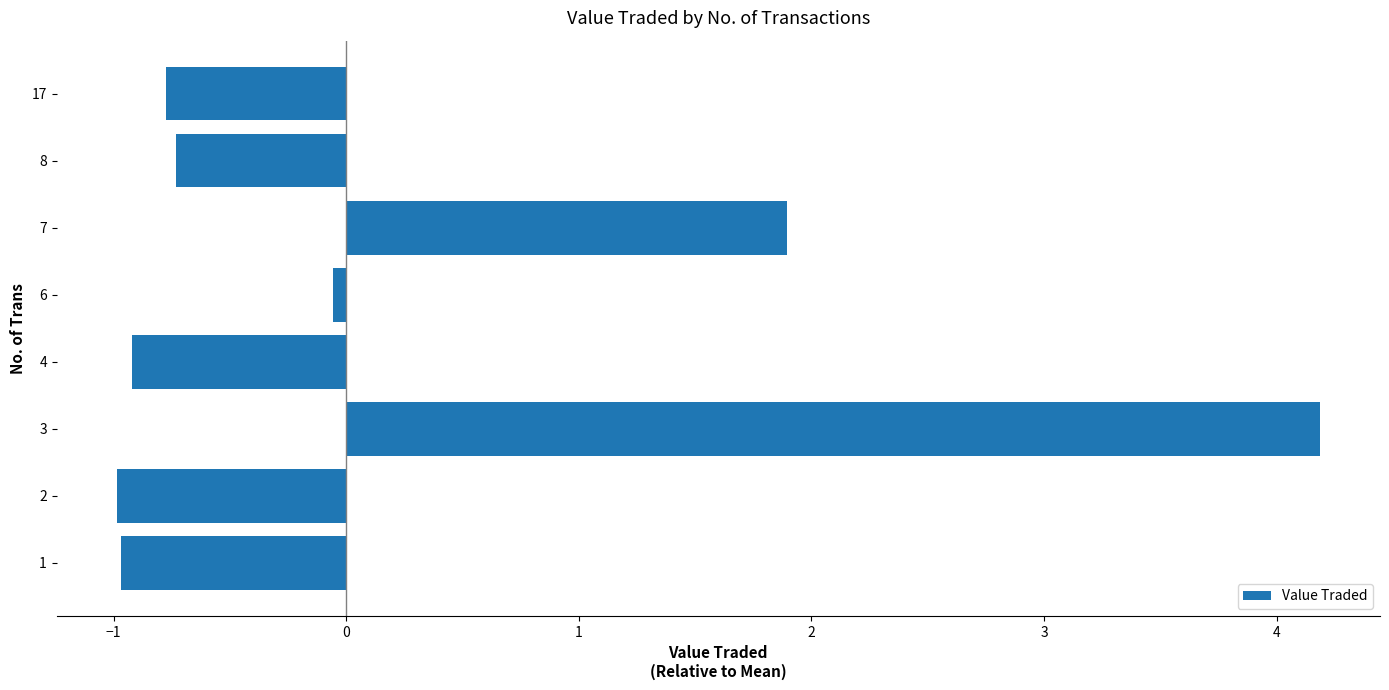

True or false: the data shows -0.4 at 8.

False